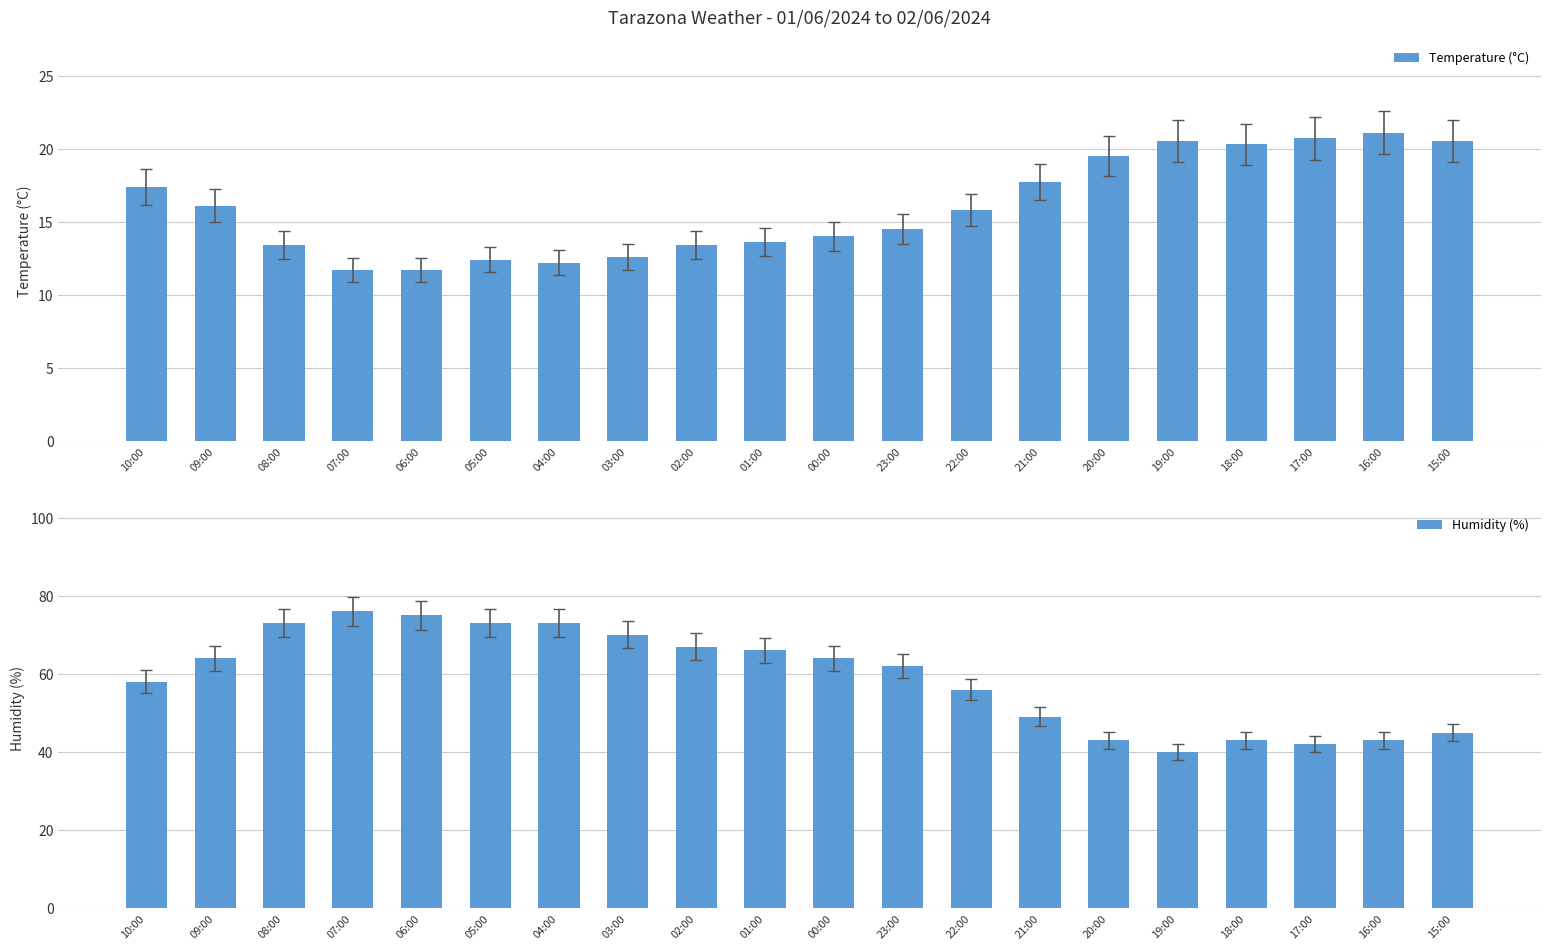

At how many categories does at least one series exceed 31?

20